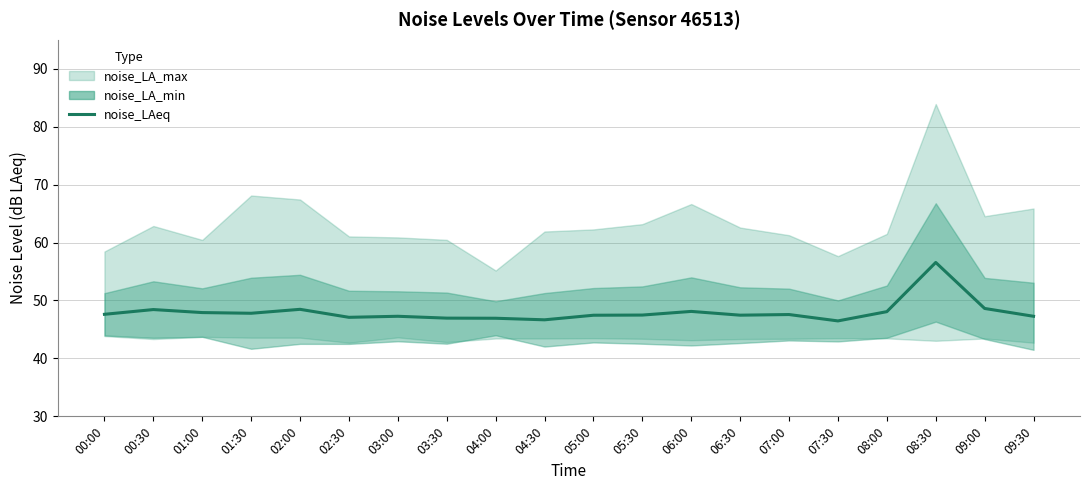

Rank the categories by value from lowest to highest.

07:30, 04:30, 04:00, 03:30, 02:30, 03:00, 09:30, 05:00, 06:30, 05:30, 07:00, 00:00, 01:30, 01:00, 08:00, 06:00, 00:30, 02:00, 09:00, 08:30